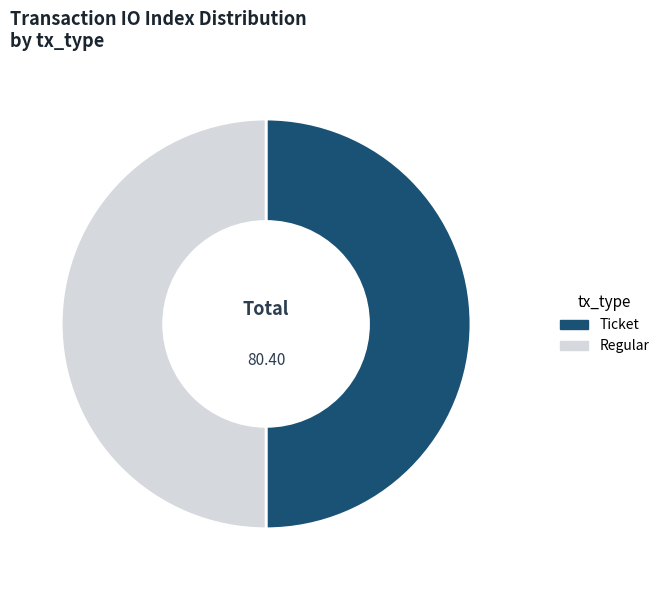

Approximately how many times larger is the value at Ticket compared to Regular?

1.0